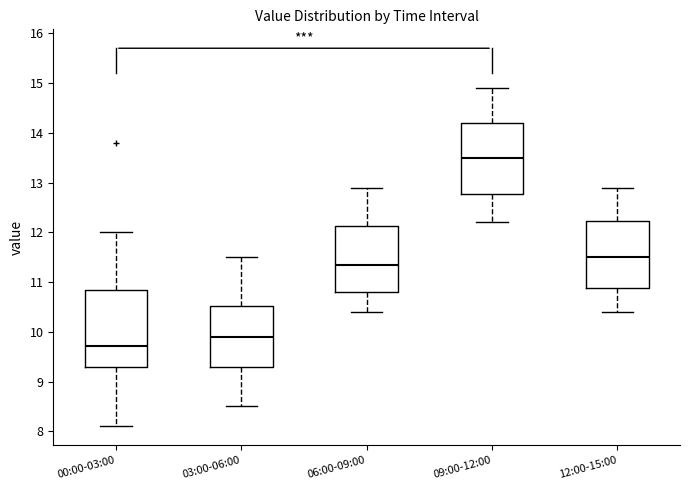

Which box's median line is the highest?

09:00-12:00